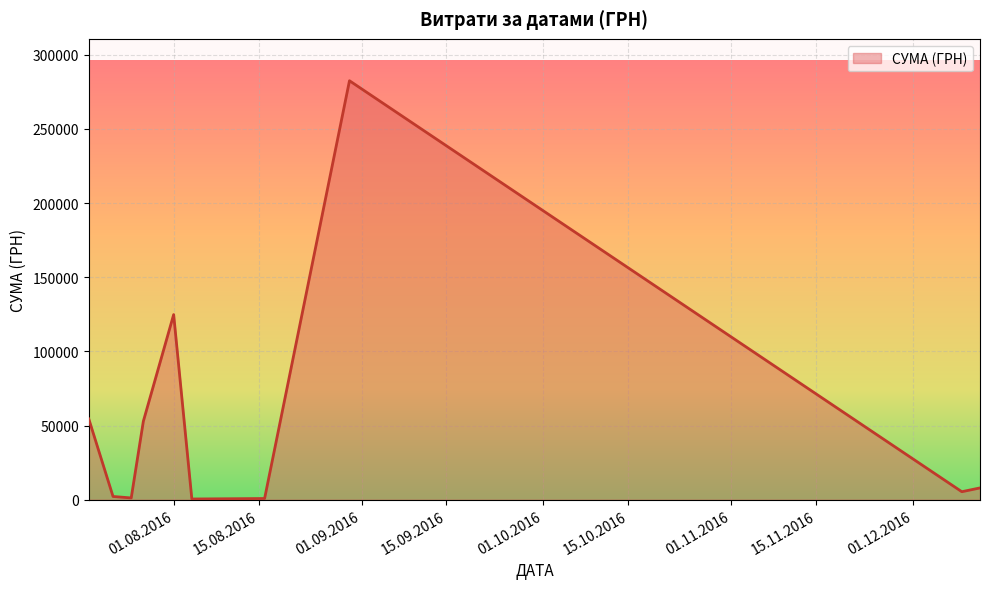

What is the maximum value shown in the chart?

282495.1